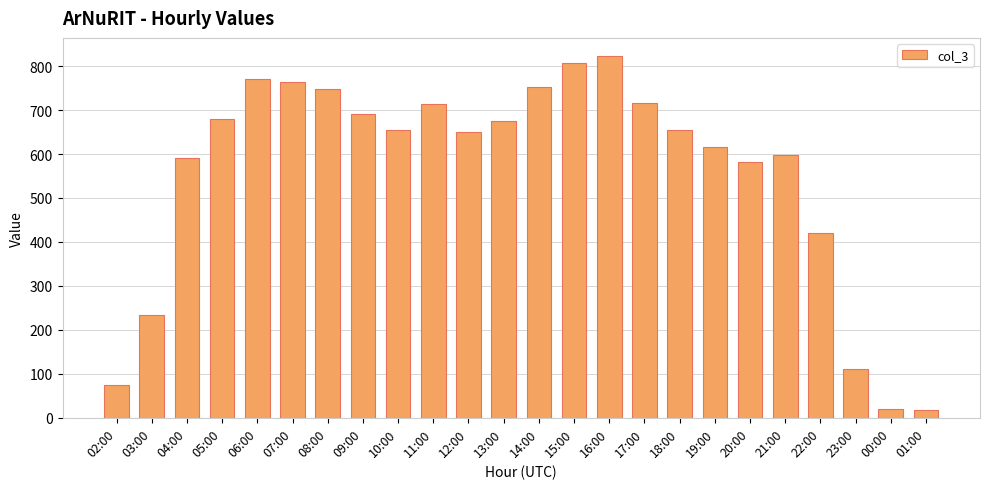

What is the value of the 8th bar from the left?

691